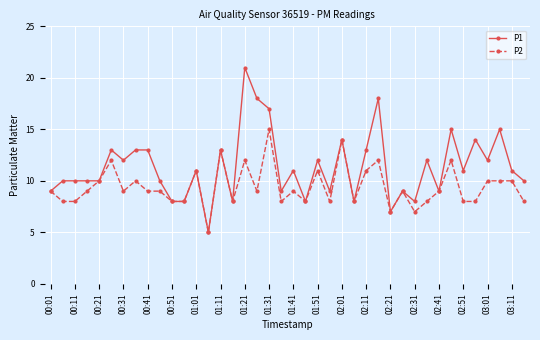

Rank the series by their average value, from highest to lowest.

P1, P2